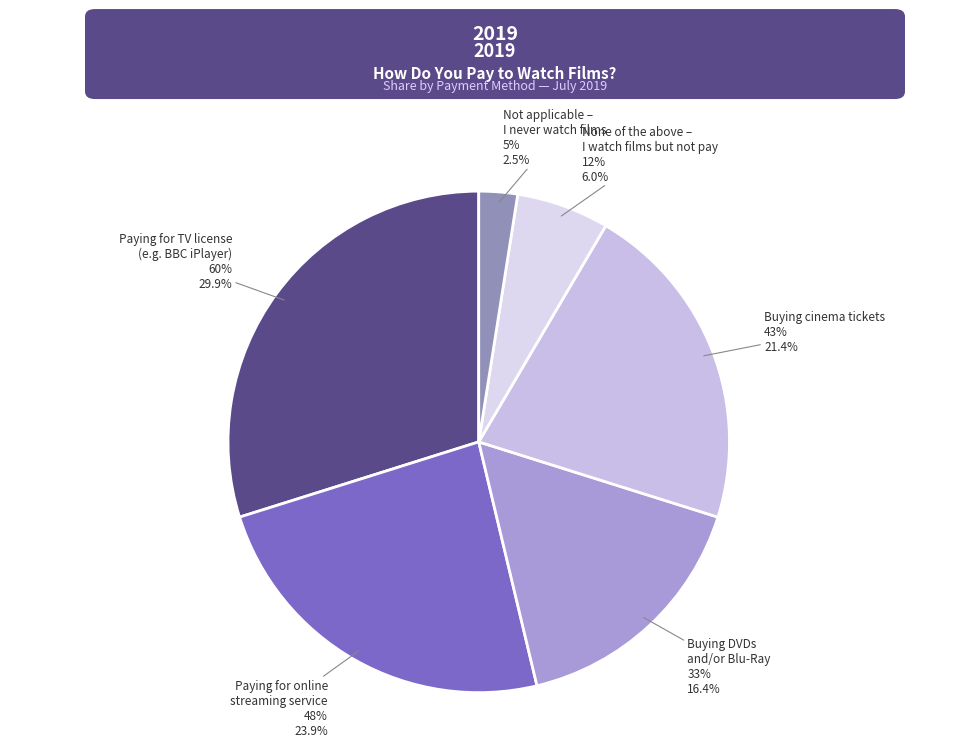

Is there any slice that represents more than half of the pie?

No